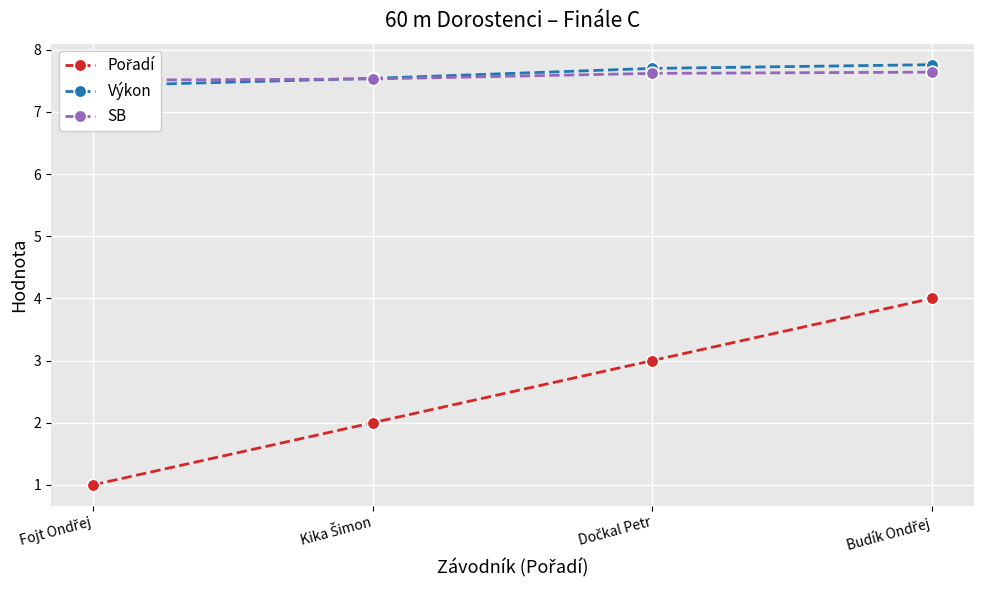

Reading right to left, extract all data points from this chart.

Pořadí: Budík Ondřej=4.0	Dočkal Petr=3.0	Kika Šimon=2.0	Fojt Ondřej=1.0
Výkon: Budík Ondřej=7.8	Dočkal Petr=7.7	Kika Šimon=7.5	Fojt Ondřej=7.4
SB: Budík Ondřej=7.6	Dočkal Petr=7.6	Kika Šimon=7.5	Fojt Ondřej=7.5